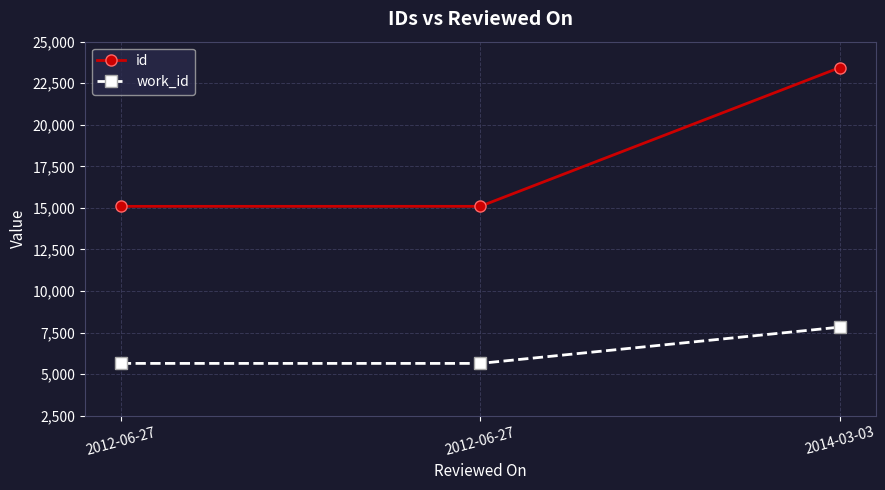

The work_id series shows 5647 at 2012-06-27. True or false?

True